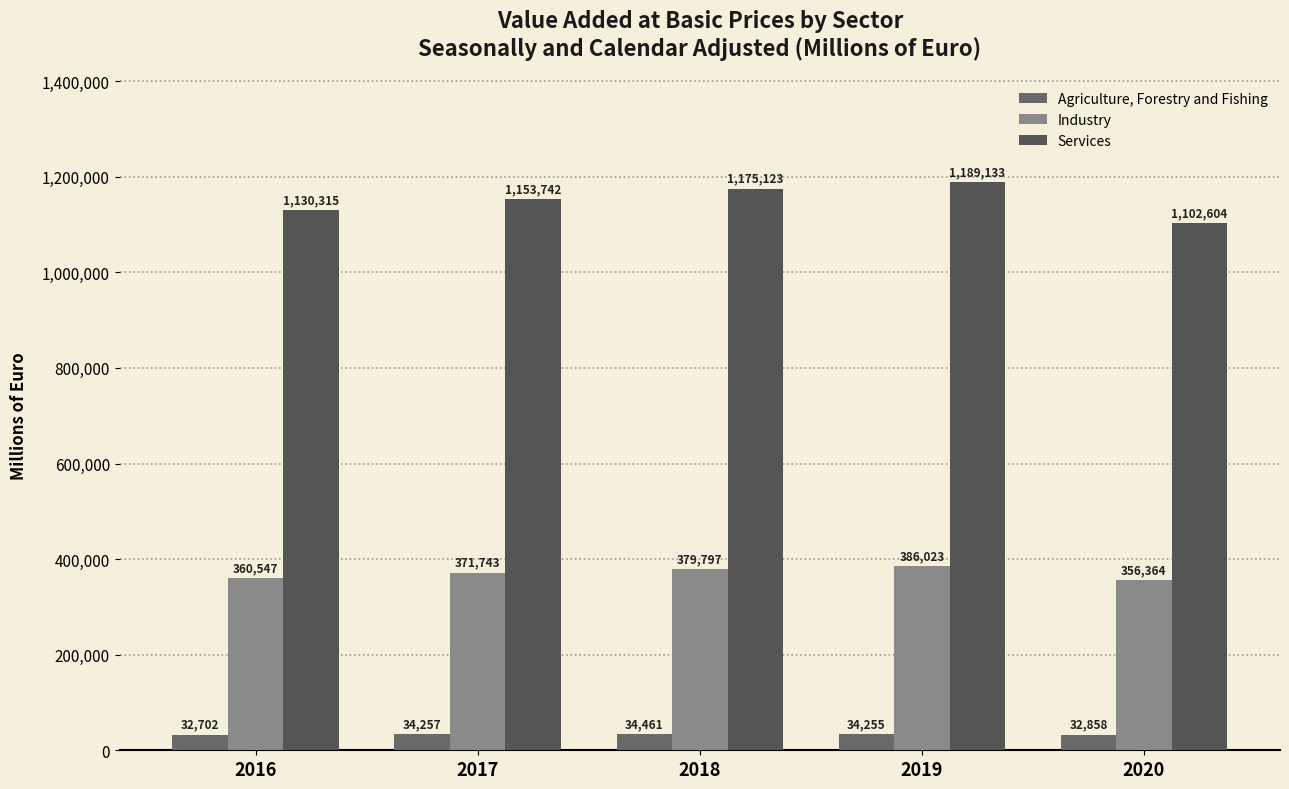

List the labels in order of Services value, largest first.

2019, 2018, 2017, 2016, 2020